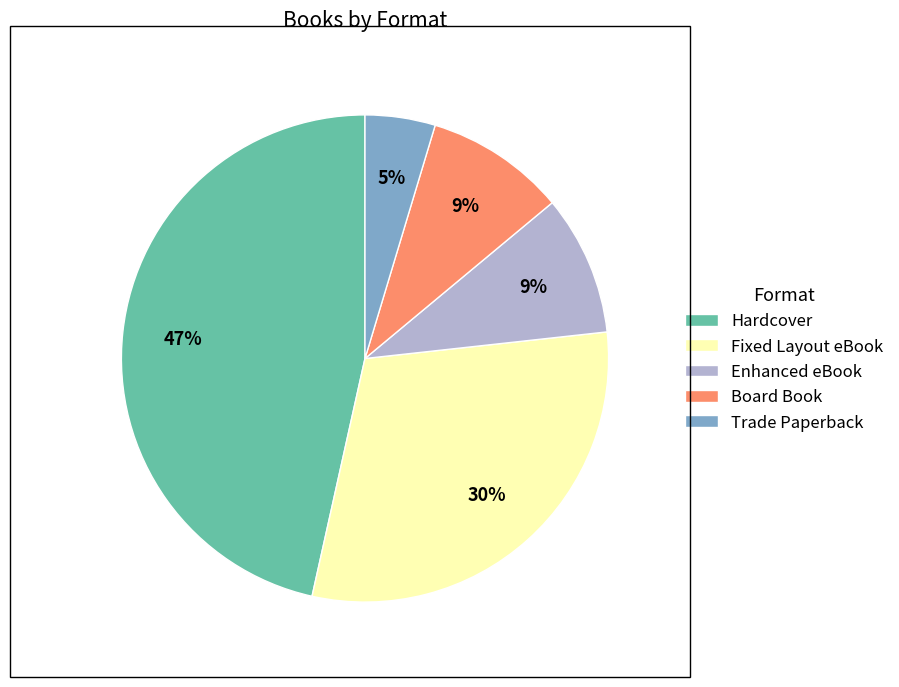

What is the largest slice in the pie chart?

Hardcover